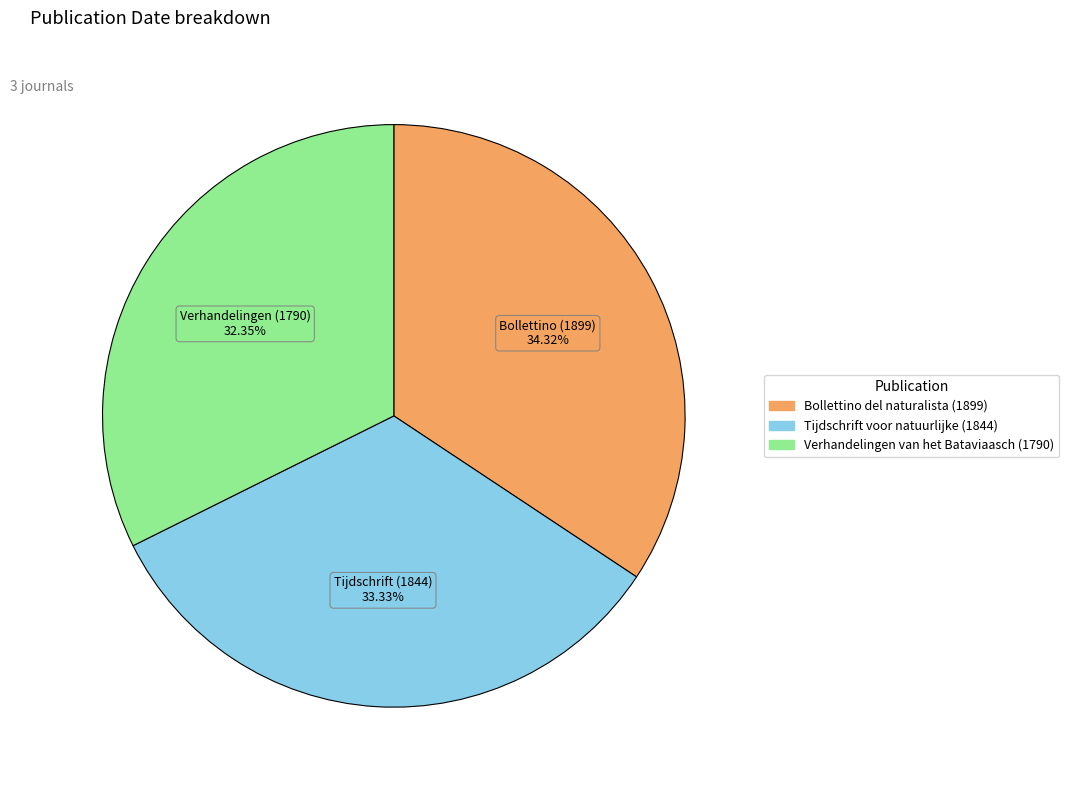

The Verhandelingen van het Bataviaasch (1790) slice represents 32% of the pie. True or false?

True